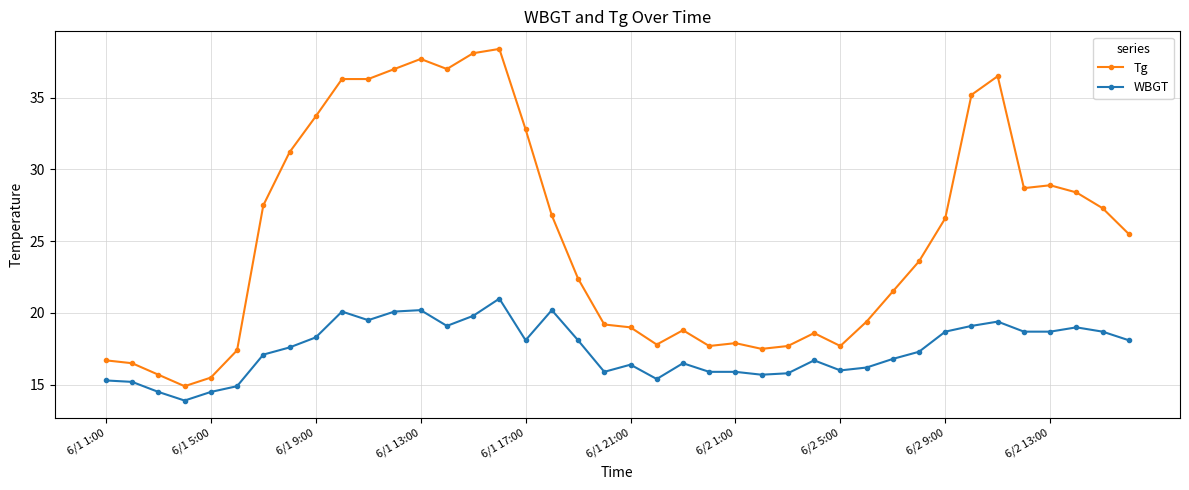

What is the difference between the maximum and second lowest values in the Tg series?

22.9